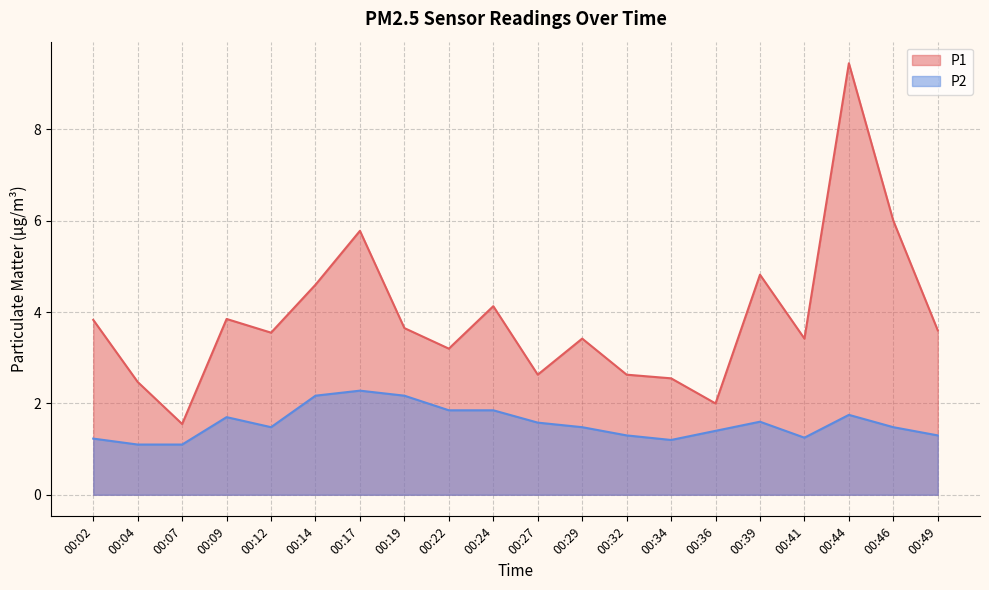

What is the value of the P2 point at the 1st from the left?

1.2